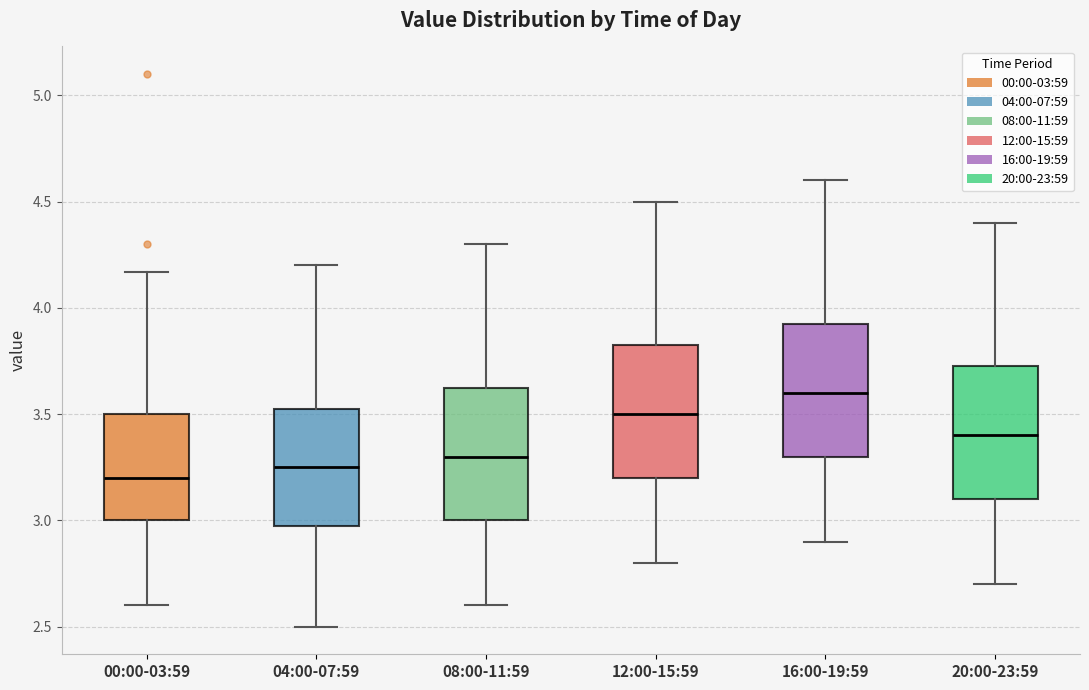

Where does the lower whisker of the box for 12:00-15:59 end on the y-axis? The values are not printed on the chart, so give them approximately, as read against the axis.

2.80